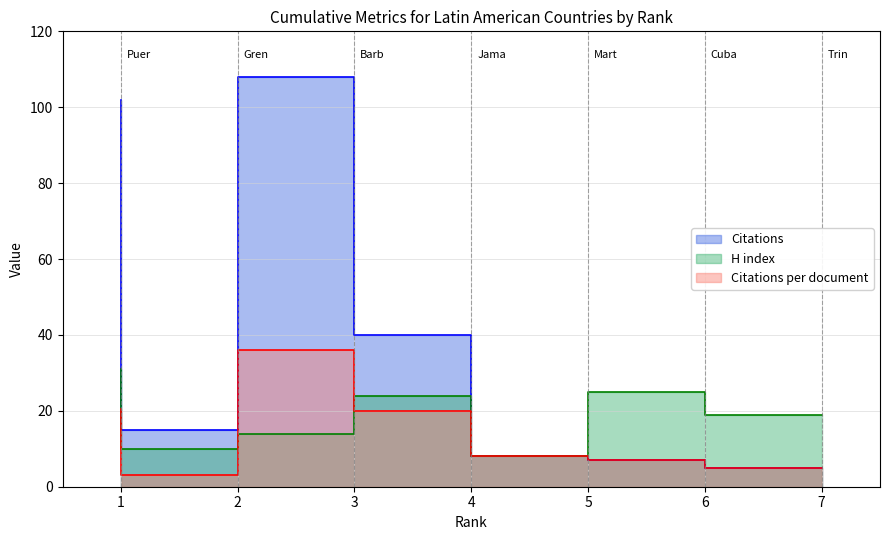

True or false: Citations per document and Citations intersect in this chart.

False